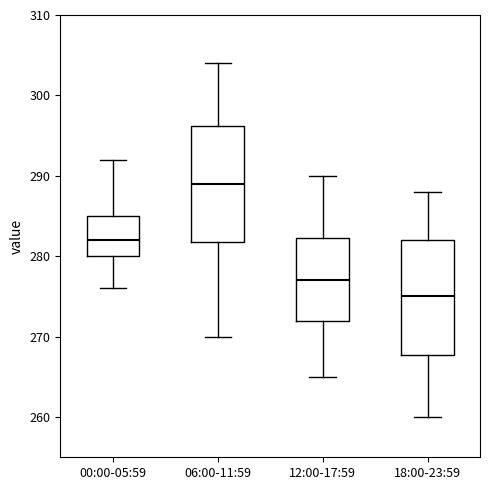

Reading left to right, read every box against the y-axis: the position of its median line, the range the box covers, and the ends of its whiskers. The values are not printed on the chart, so give them approximately, as read against the axis.

00:00-05:59: median 282, box 280 to 285, whiskers 276 to 292
06:00-11:59: median 289, box 282 to 296, whiskers 270 to 304
12:00-17:59: median 277, box 272 to 282, whiskers 265 to 290
18:00-23:59: median 275, box 268 to 282, whiskers 260 to 288